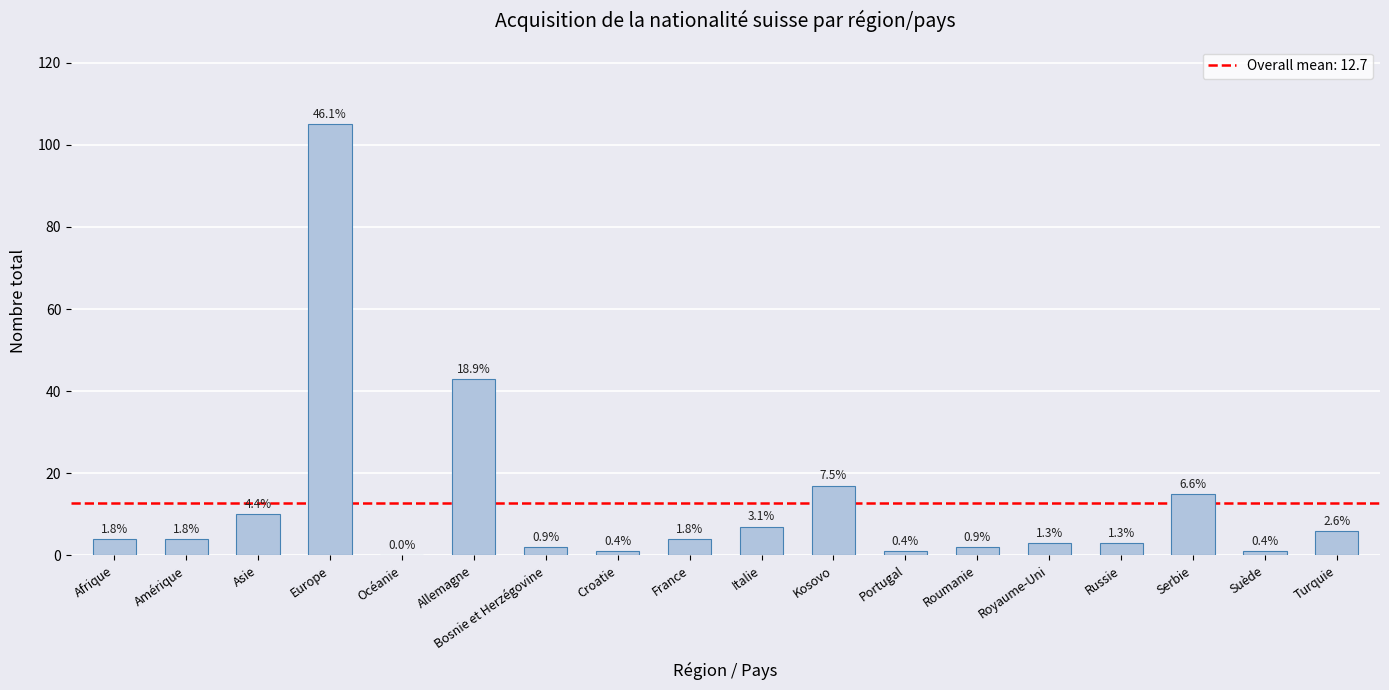

Are the bars horizontal?

No